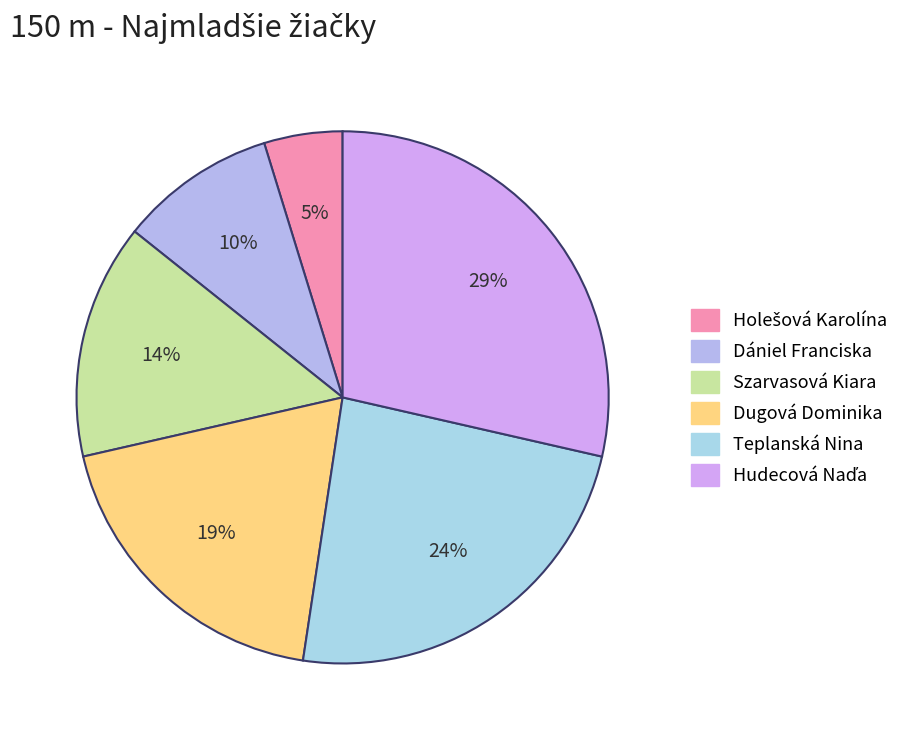

Count the number of slices in the pie.

6